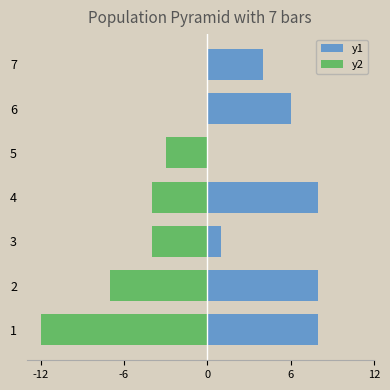

Is it true that y1 equals 0 at 5?

True